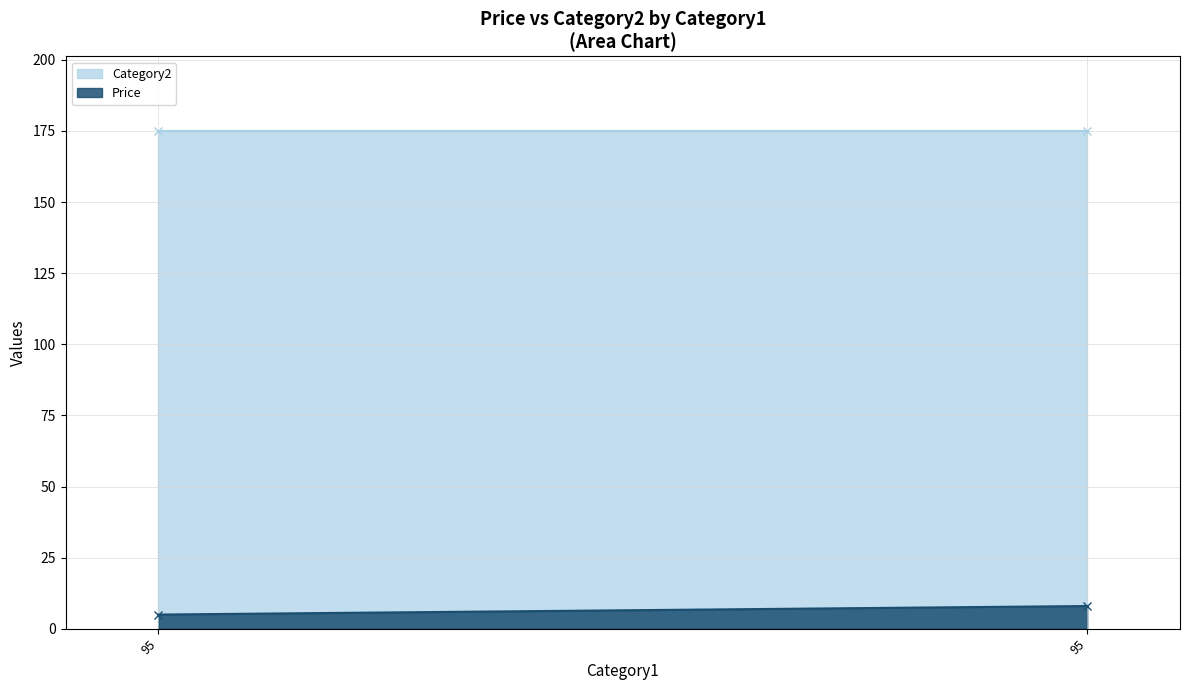

Rank the categories by Price value from lowest to highest.

95, 95